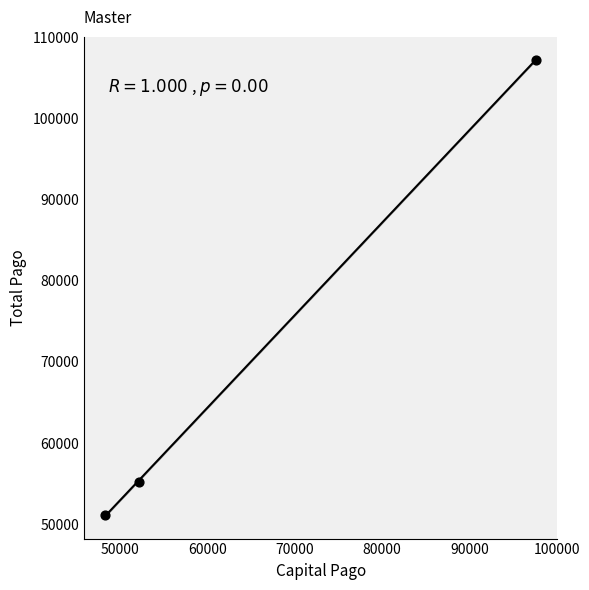

What is the average X value?

66040.5